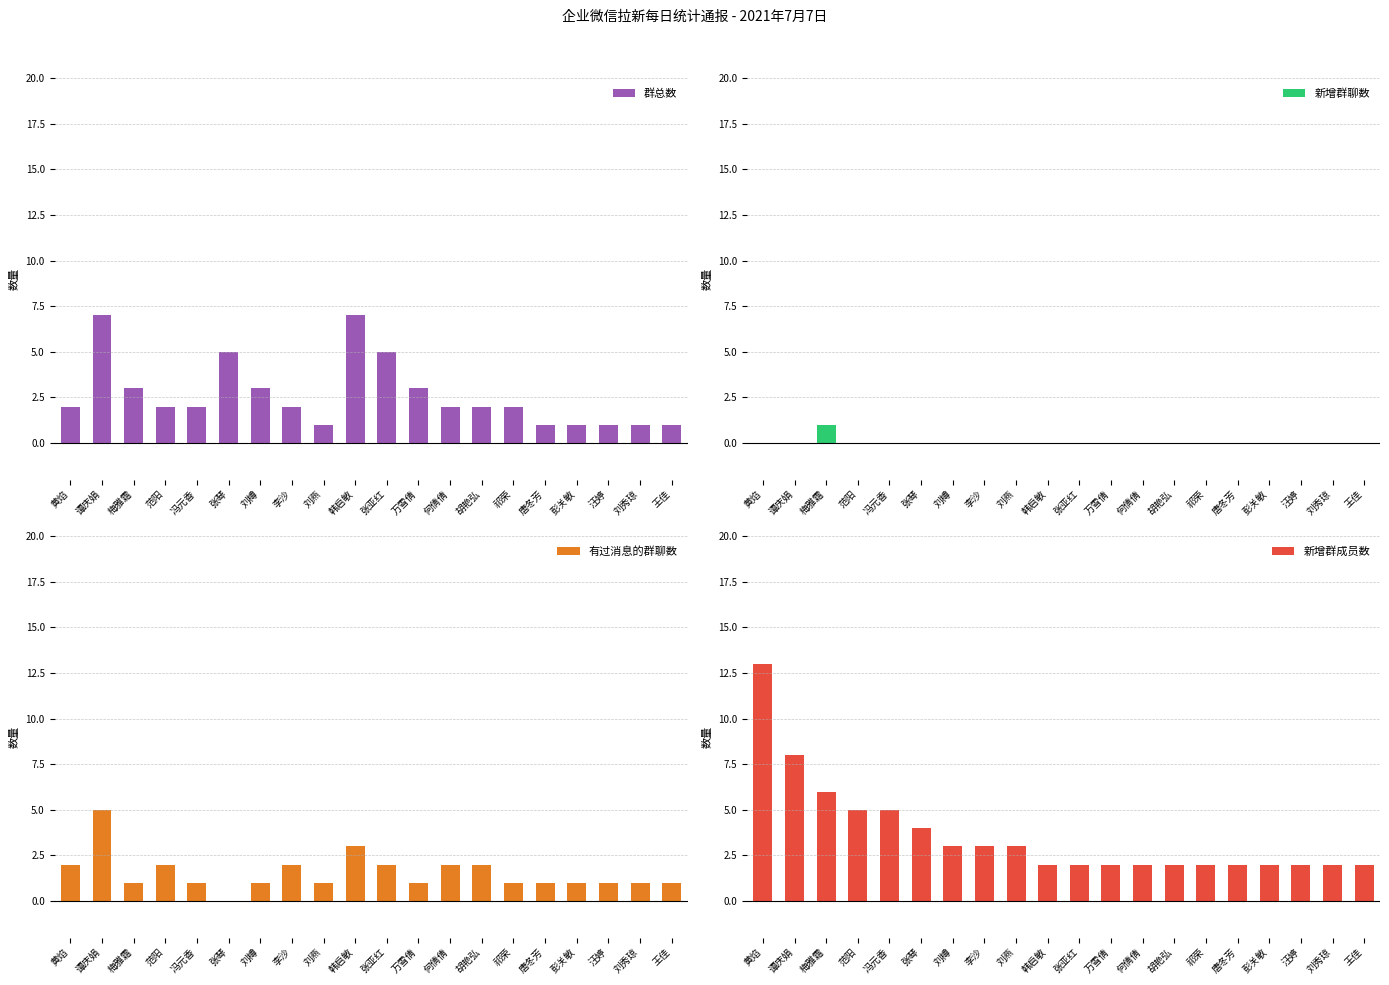

Count the number of data series in this chart.

4